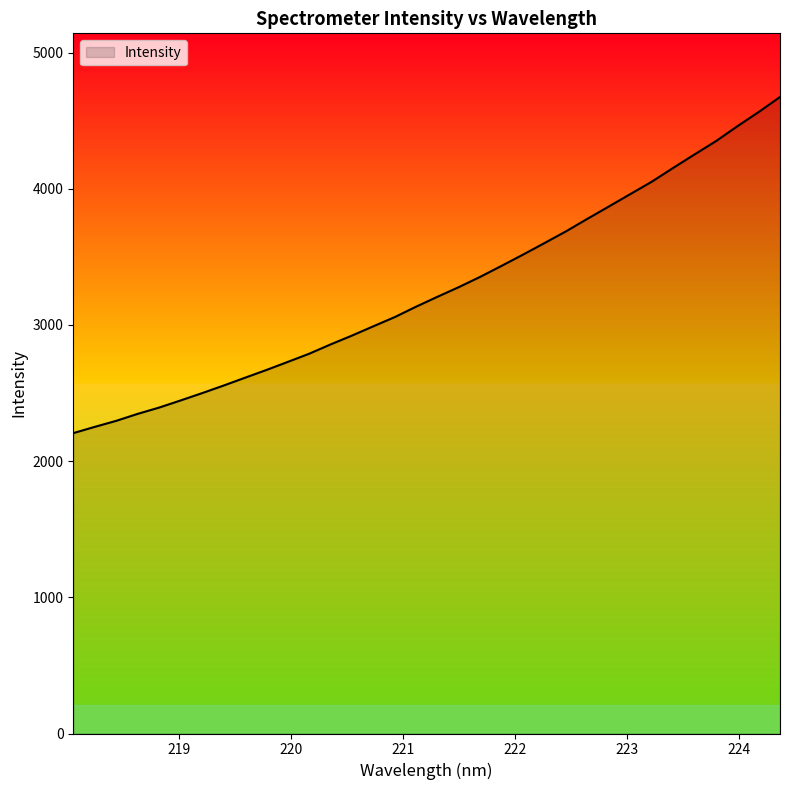

What is the minimum value shown in the chart?

2205.5